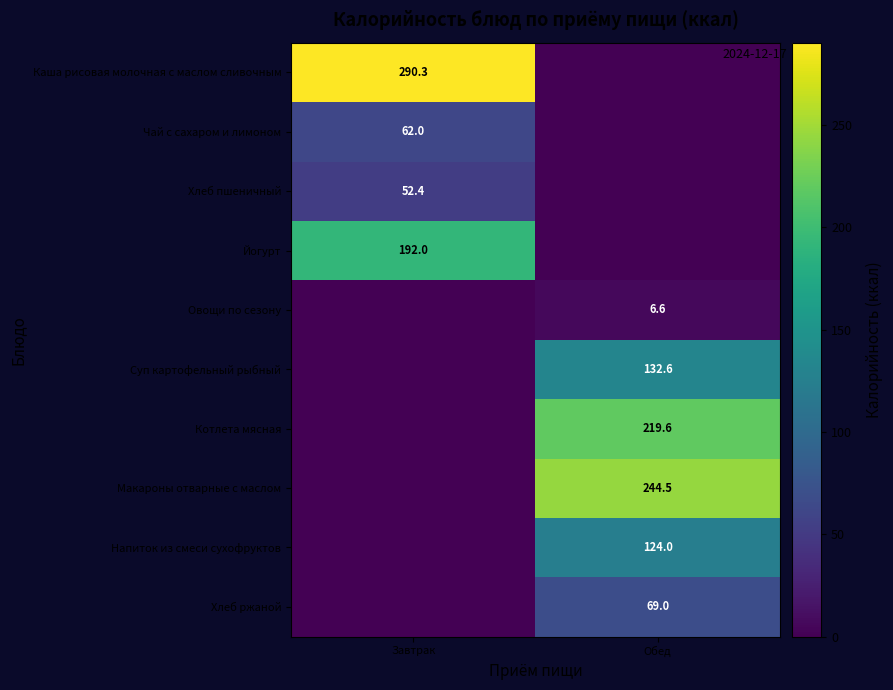

True or false: Каша рисовая молочная с маслом сливочным has a value of 290.3 at Завтрак.

True